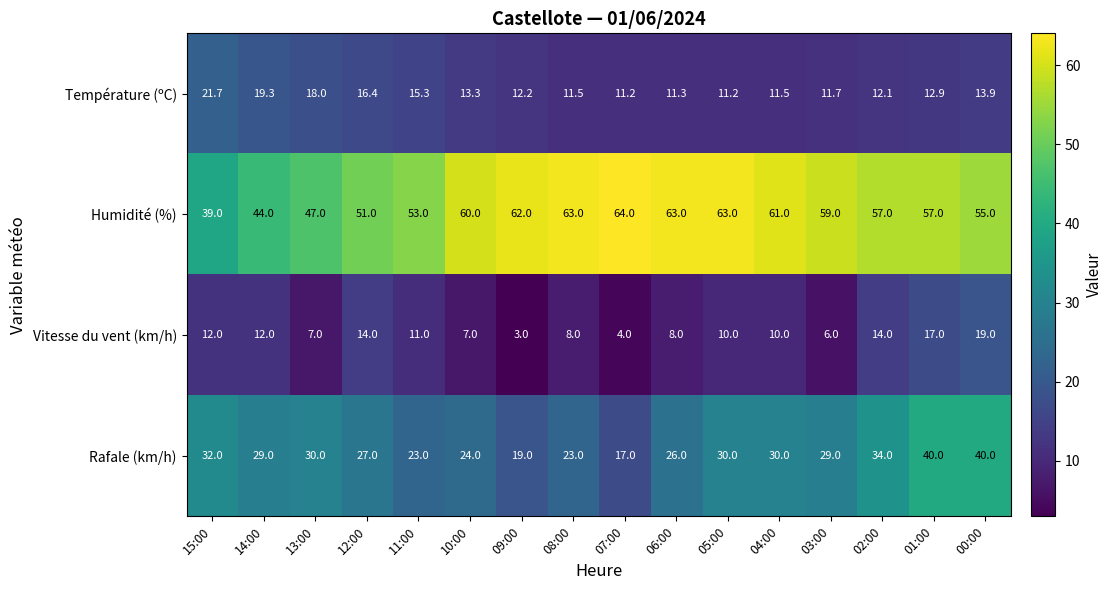

Which series has the largest range (max minus min)?

Humidité (%)